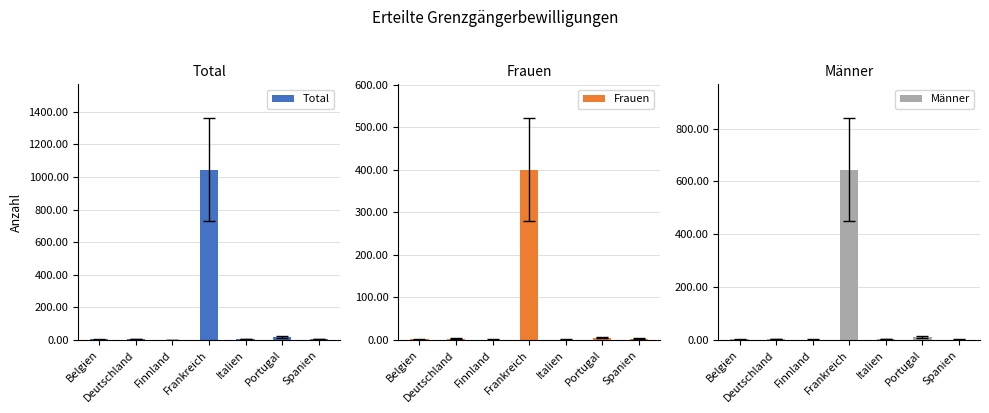

True or false: Total has a value of 1 at Finnland.

True